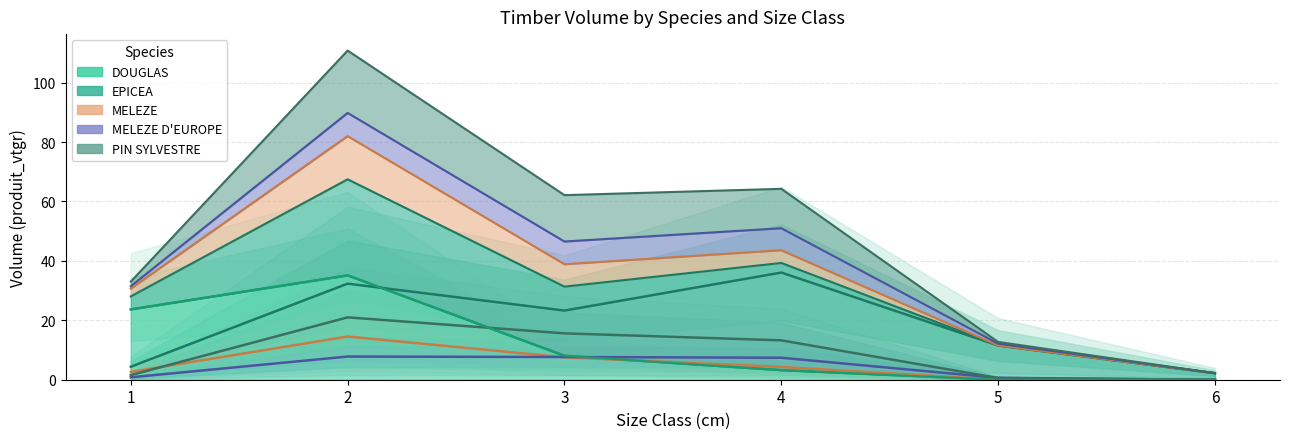

Reading left to right, transcribe all the data shown in this chart.

DOUGLAS: 1=23.7	2=35.1	3=8.1	4=3.2	5=0.0	6=0.0
EPICEA: 1=4.4	2=32.3	3=23.3	4=36.1	5=11.5	6=2.2
MELEZE: 1=2.6	2=14.5	3=7.5	4=4.3	5=0.0	6=0.0
MELEZE D EUROPE: 1=0.8	2=7.8	3=7.6	4=7.4	5=0.6	6=0.0
PIN SYLVESTRE: 1=1.5	2=21.0	3=15.6	4=13.3	5=0.6	6=0.0